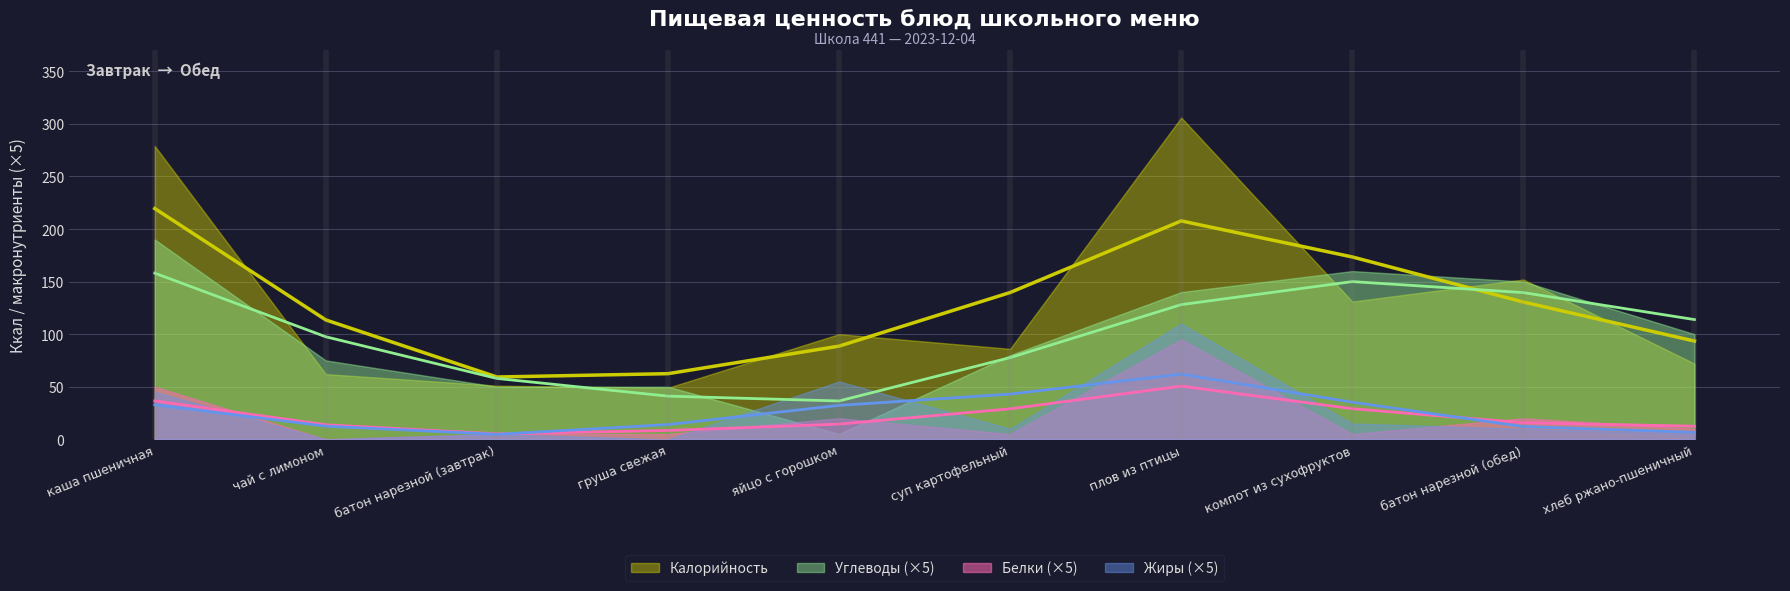

At which label does Углеводы first exceed 20?

каша пшеничная